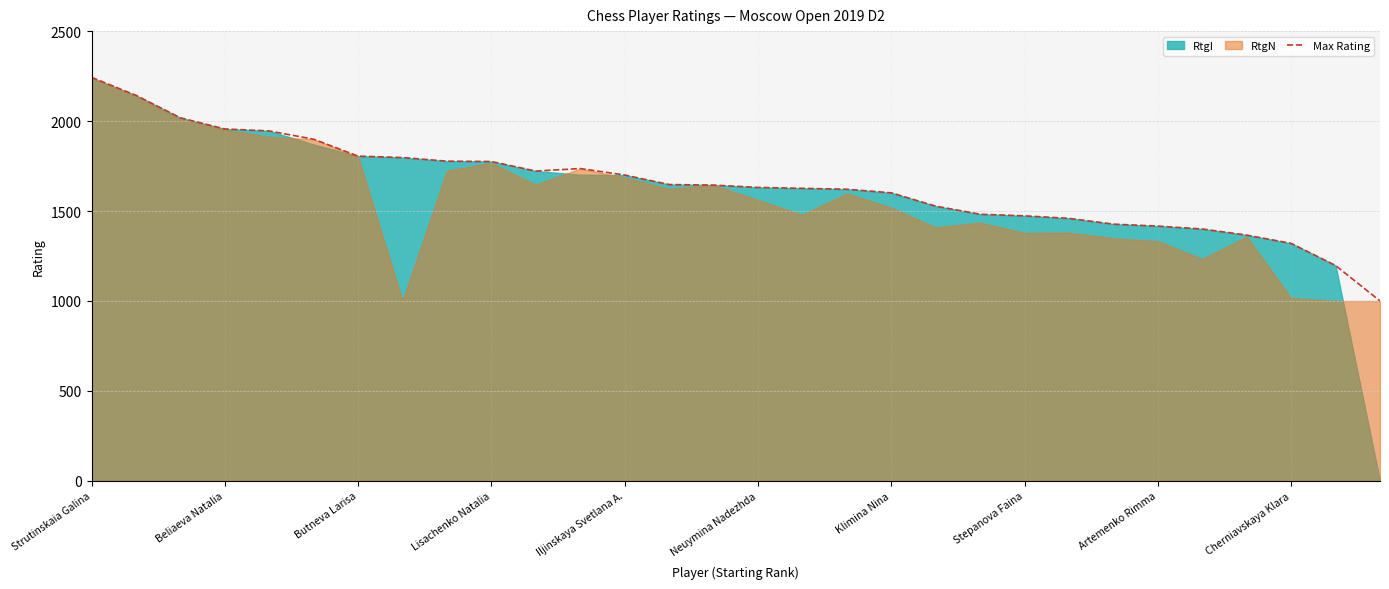

What is the maximum value shown in the chart?

2243